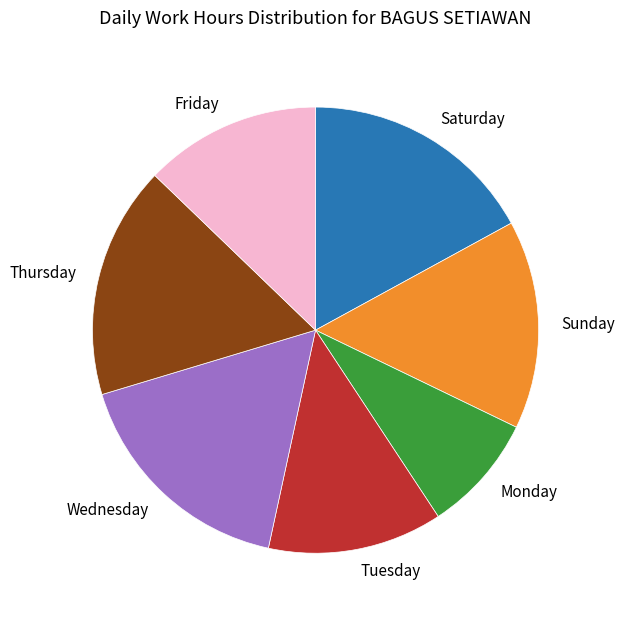

What is the smallest slice in the pie chart?

Monday